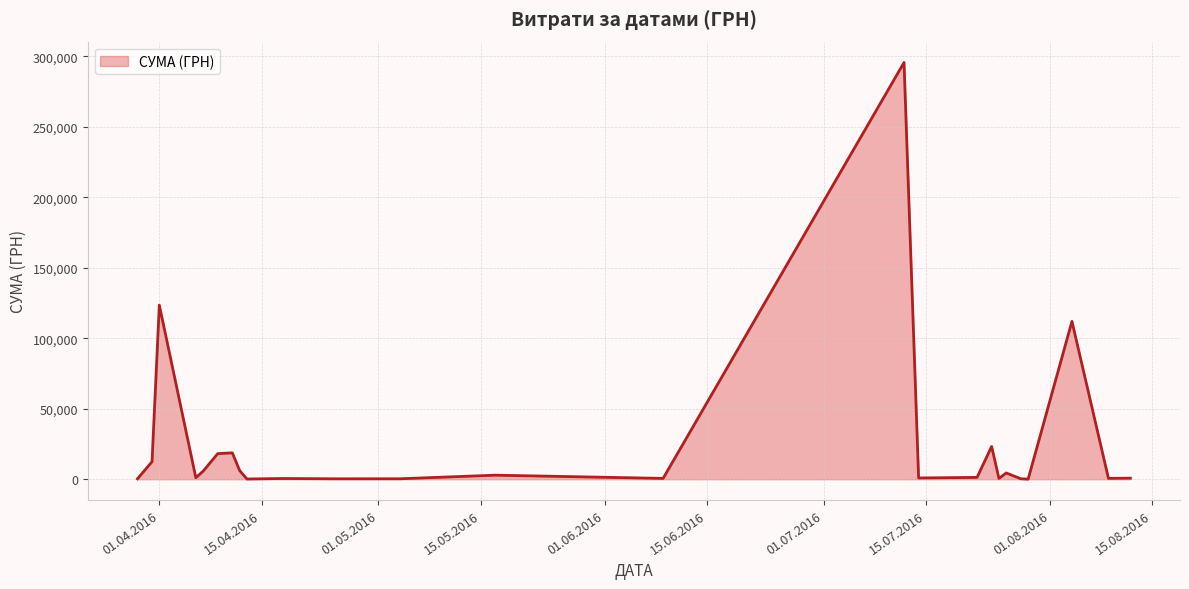

What is the difference between the maximum and minimum values?

295540.8